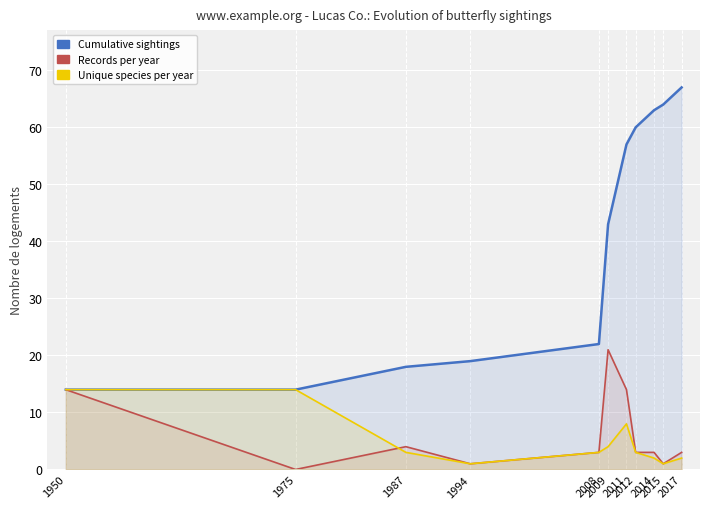

Reading left to right, extract all data points from this chart.

Cumulative sightings: 1950=14	1975=14	1987=18	1994=19	2008=22	2009=43	2011=57	2012=60	2014=63	2015=64	2017=67
Records per year: 1950=14	1975=0	1987=4	1994=1	2008=3	2009=21	2011=14	2012=3	2014=3	2015=1	2017=3
Unique species per year: 1950=14	1975=14	1987=3	1994=1	2008=3	2009=4	2011=8	2012=3	2014=2	2015=1	2017=2